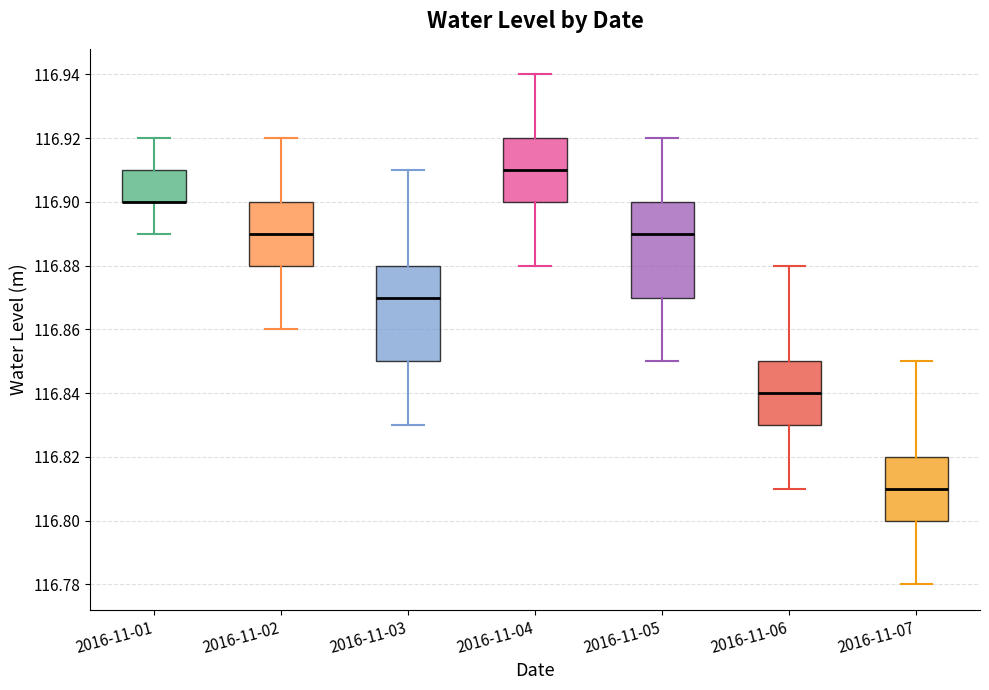

Reading left to right, transcribe this box plot: for each box, give where its median line is, the range the box spans, and where its two whiskers end, as read against the y-axis. The values are not printed on the chart, so give them approximately, as read against the axis.

2016-11-01: median 116.90 (drawn on the box's lower edge), box 116.90 to 116.91, whiskers 116.89 to 116.92
2016-11-02: median 116.89, box 116.88 to 116.90, whiskers 116.86 to 116.92
2016-11-03: median 116.87, box 116.85 to 116.88, whiskers 116.83 to 116.91
2016-11-04: median 116.91, box 116.90 to 116.92, whiskers 116.88 to 116.94
2016-11-05: median 116.89, box 116.87 to 116.90, whiskers 116.85 to 116.92
2016-11-06: median 116.84, box 116.83 to 116.85, whiskers 116.81 to 116.88
2016-11-07: median 116.81, box 116.80 to 116.82, whiskers 116.78 to 116.85